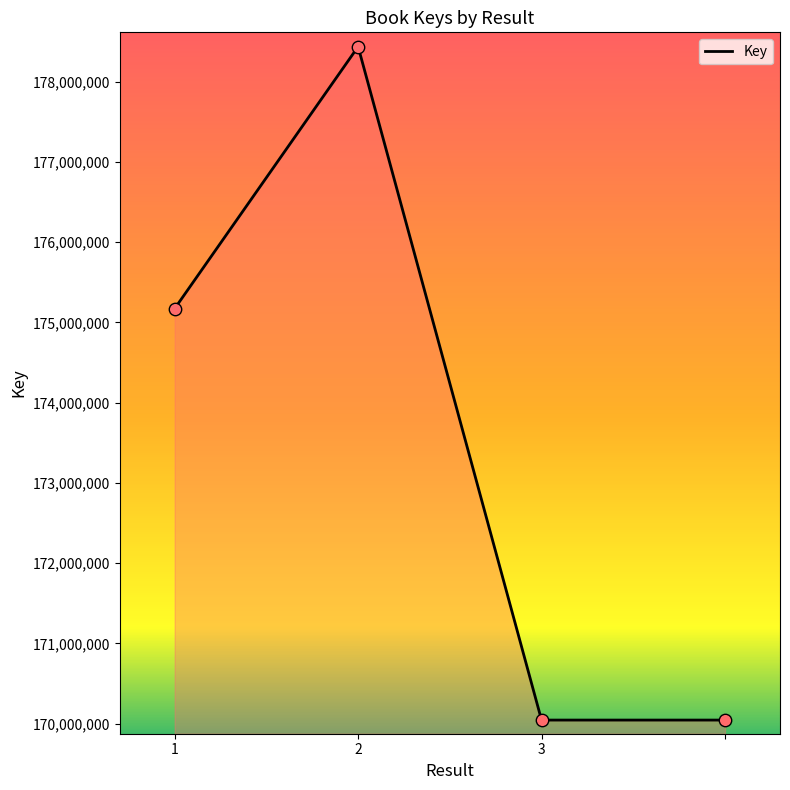

What is the greatest value displayed?

178436897